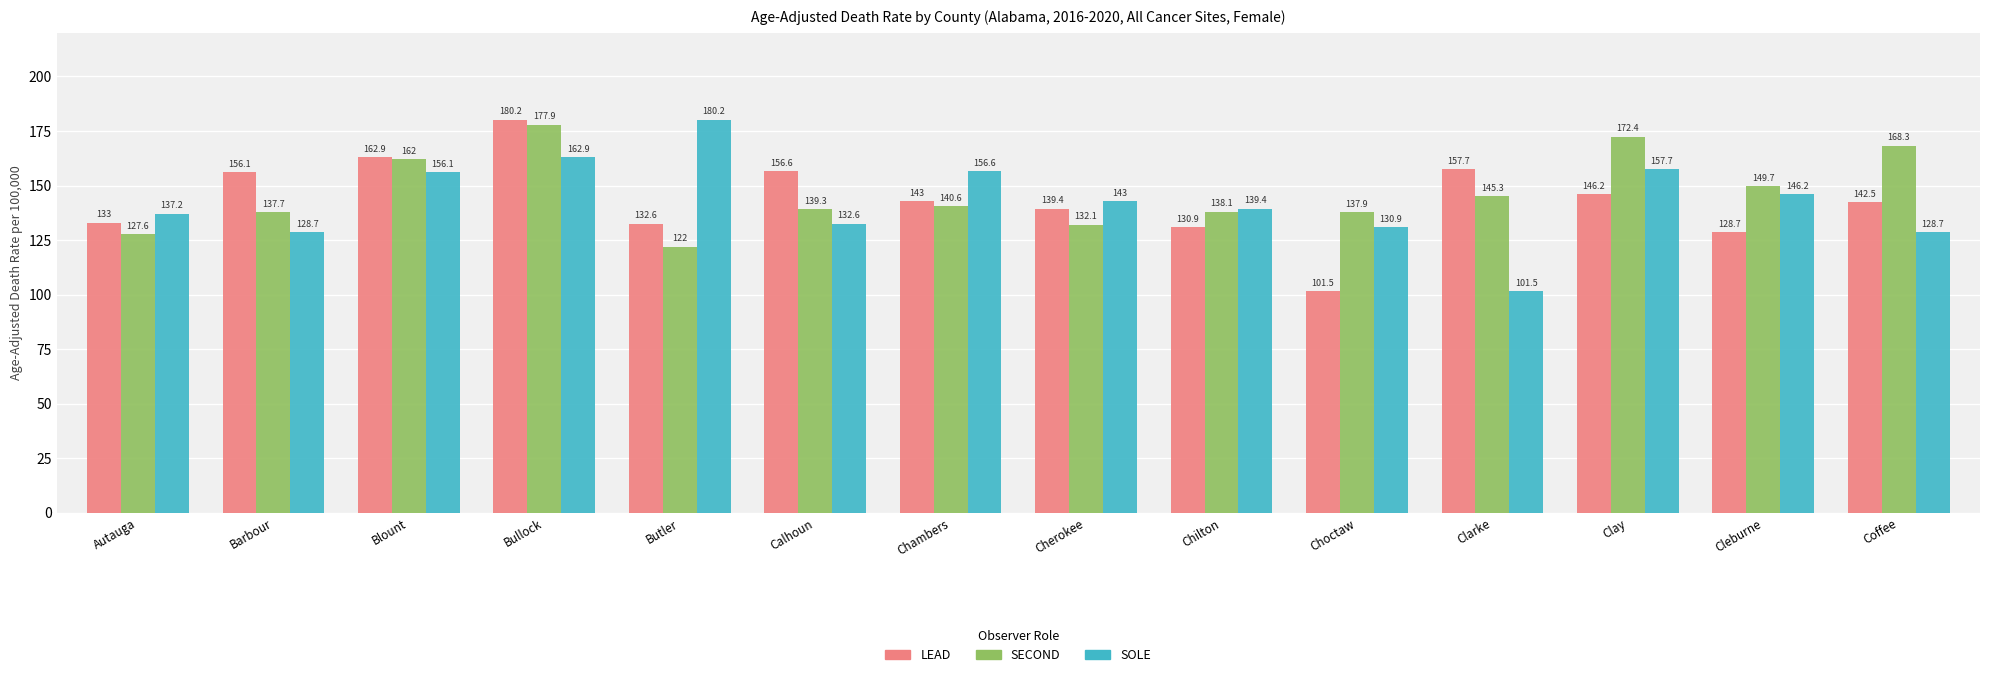

What is the label of the 10th bar from the right?

Butler